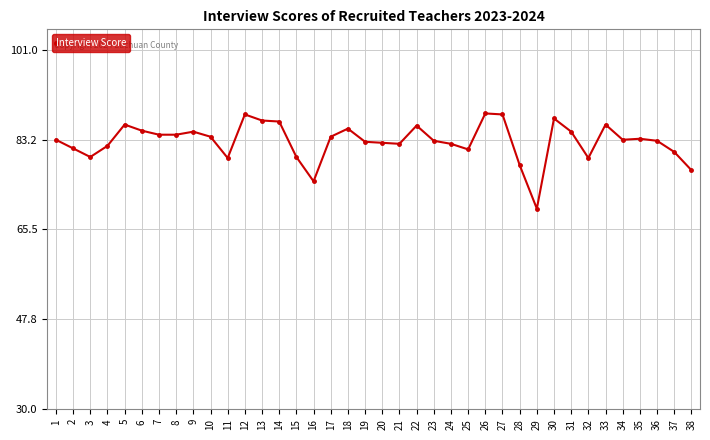

Is this an area chart (filled region under the line)?

No